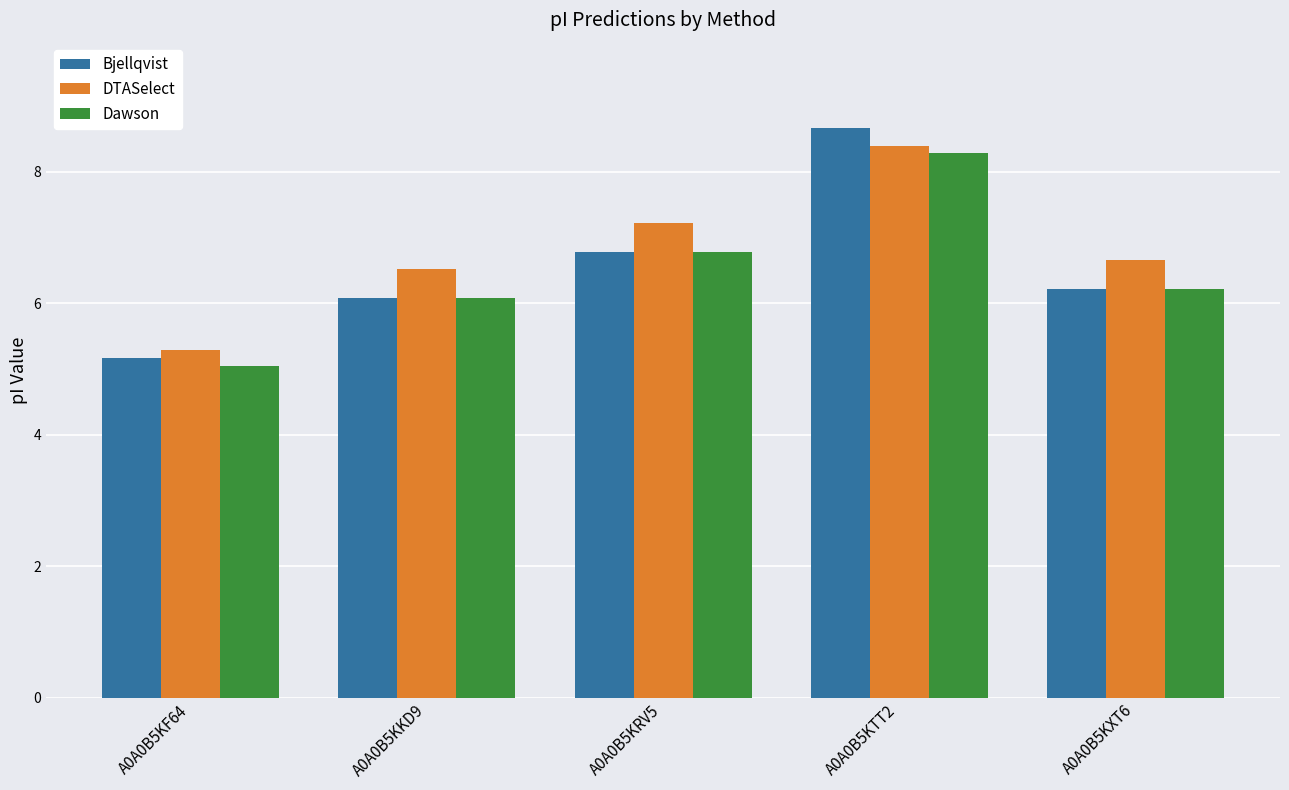

Rank the series by their maximum value, from lowest to highest.

Dawson, DTASelect, Bjellqvist